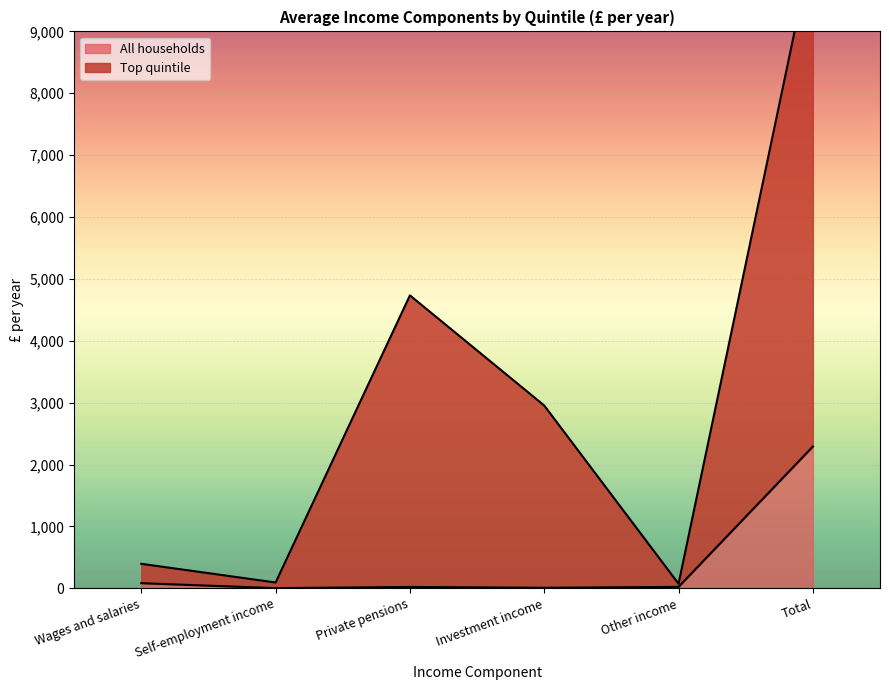

What is the label of the 4th point from the right?

Private pensions